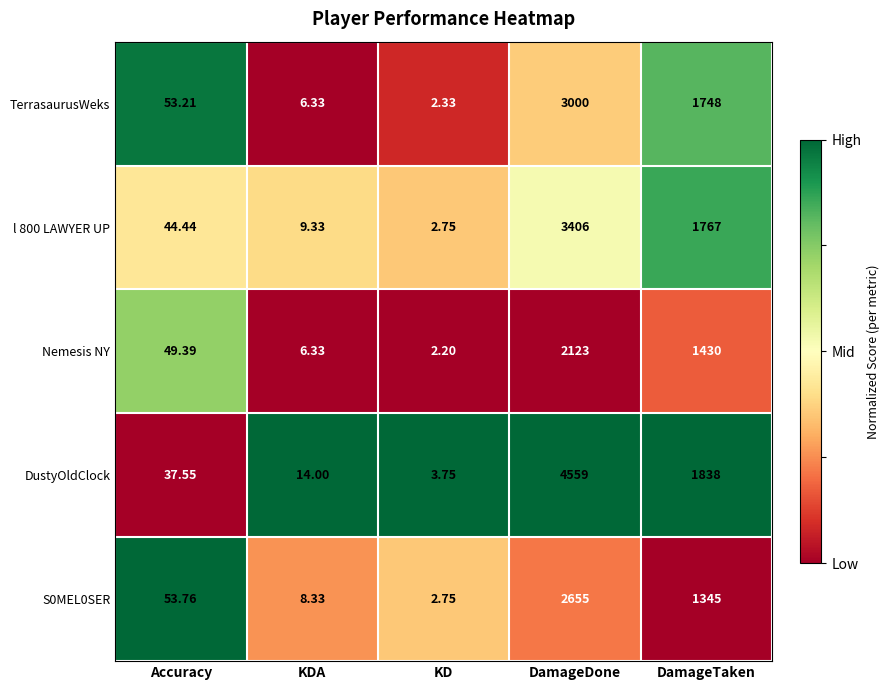

Which series changed the most between Accuracy and DamageDone?

DustyOldClock